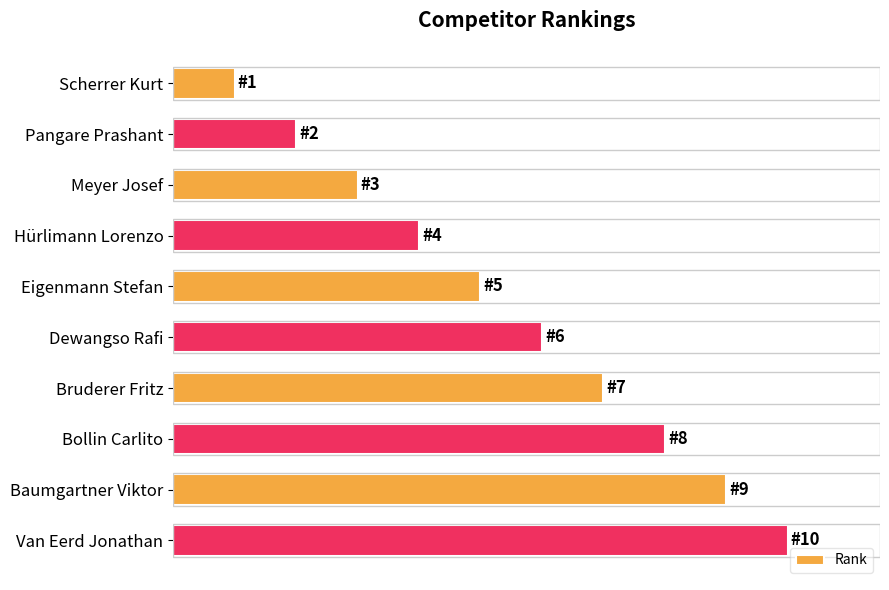

What is the average value?

6